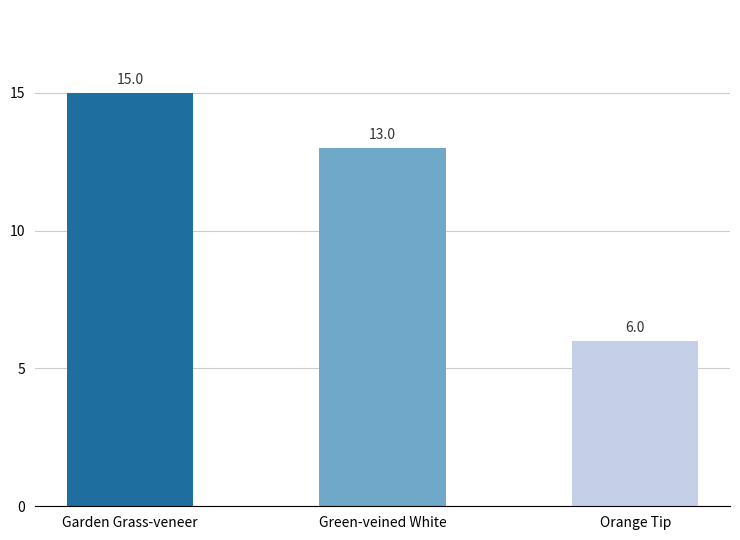

How many series are shown in this chart?

1